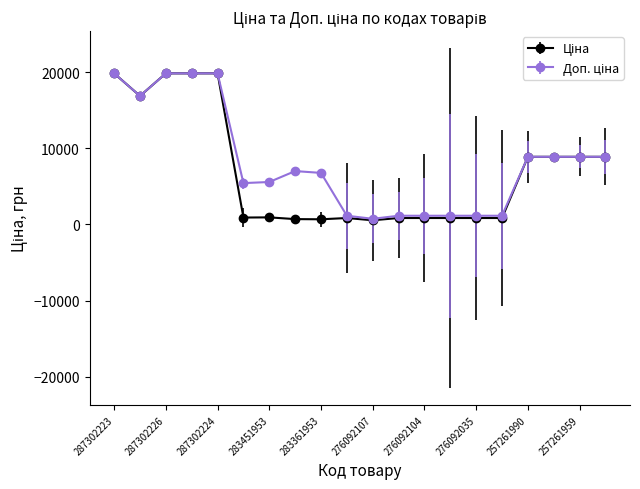

At how many categories does at least one series exceed 4777?

13